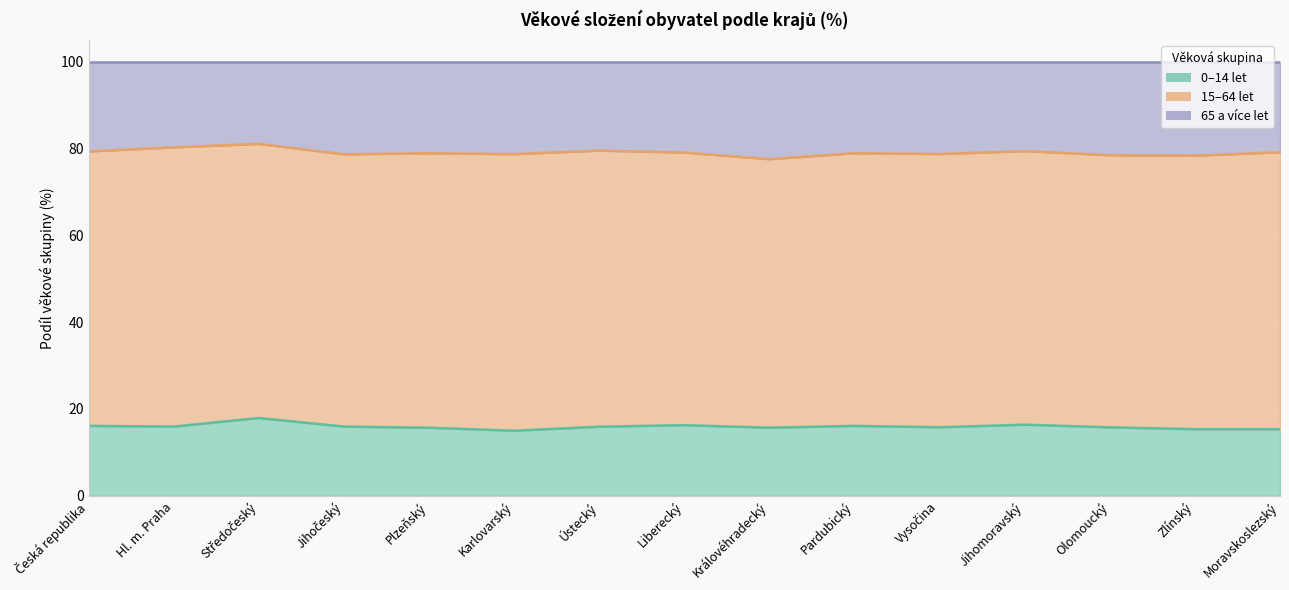

Where is 15–64 let nearest to the value 79?

Pardubický